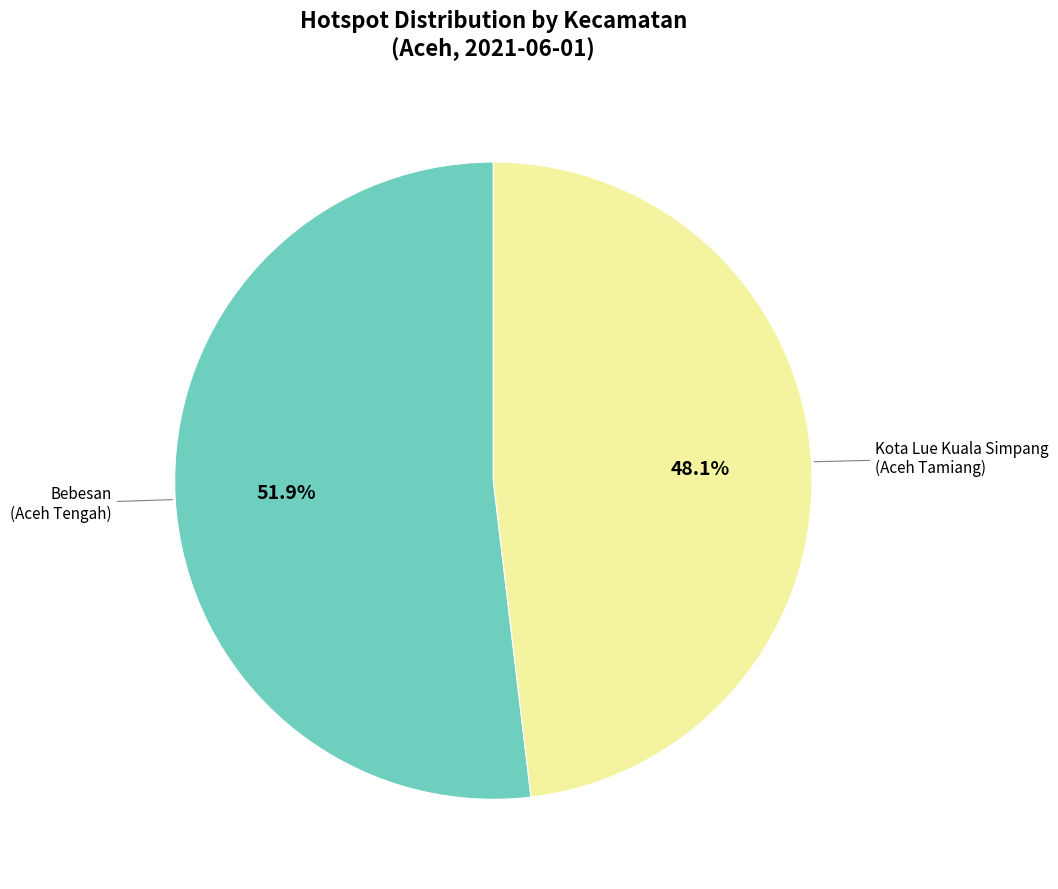

Is there any slice that represents more than half of the pie?

Yes